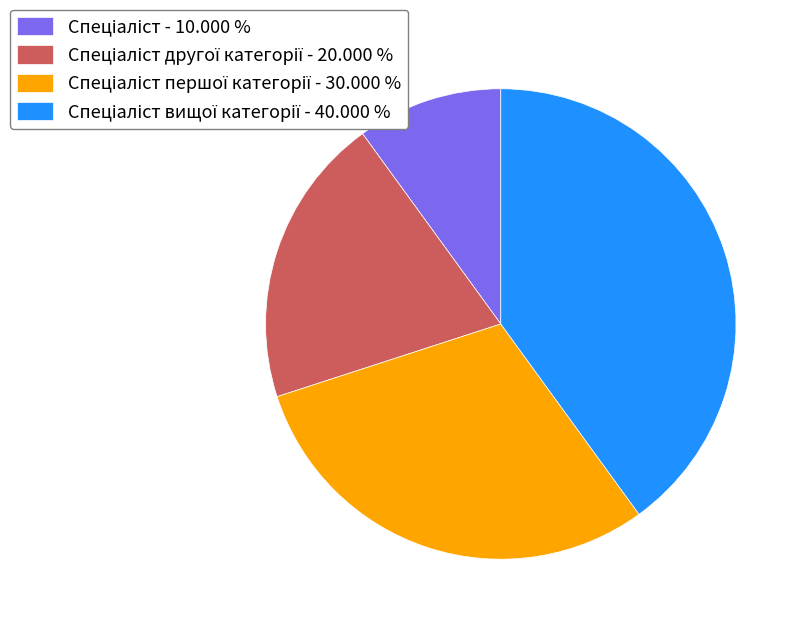

Does any single category account for the majority?

No